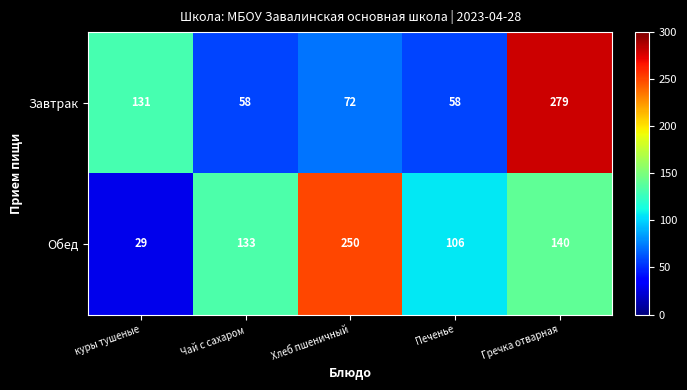

Which series changed the most between Чай с сахаром and Хлеб пшеничный?

Обед